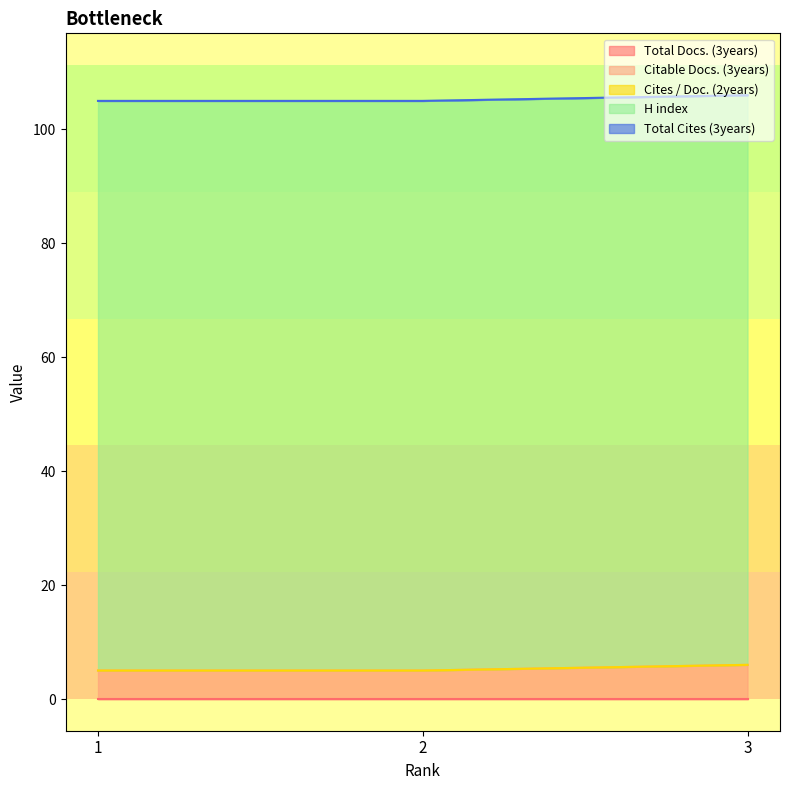

The value of H index at 3 is 100. True or false?

True